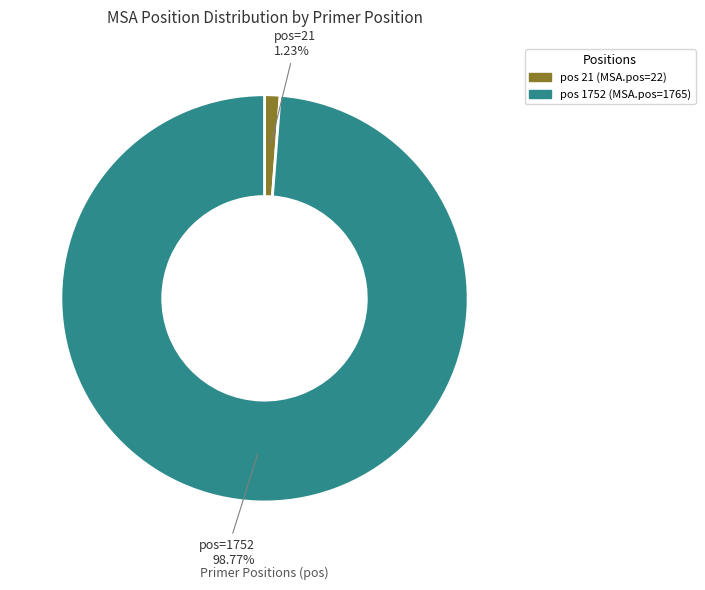

Is there any slice that represents more than half of the pie?

Yes